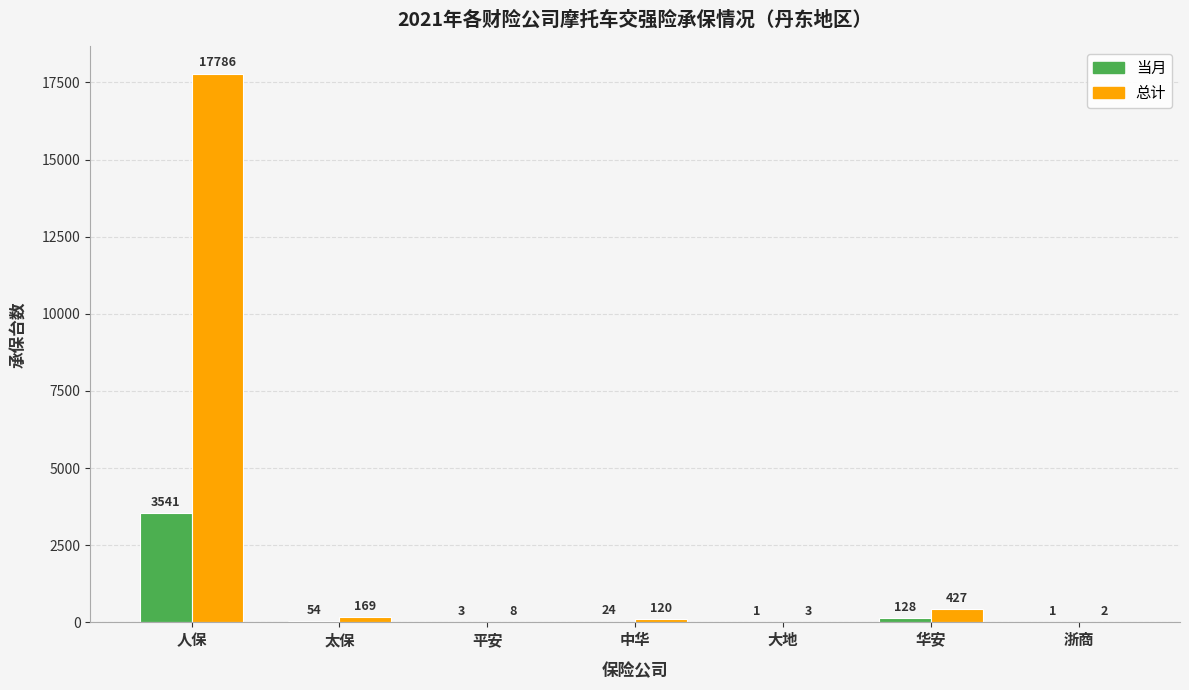

Which label corresponds to the largest value in the chart?

人保